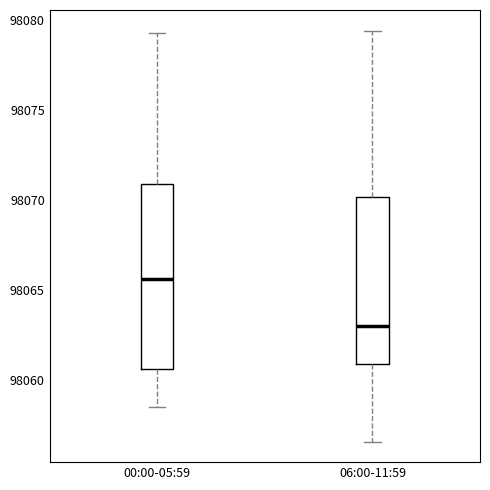

Where is the lower edge of the box for 06:00-11:59 on the y-axis? The values are not printed on the chart, so give them approximately, as read against the axis.

98061.0